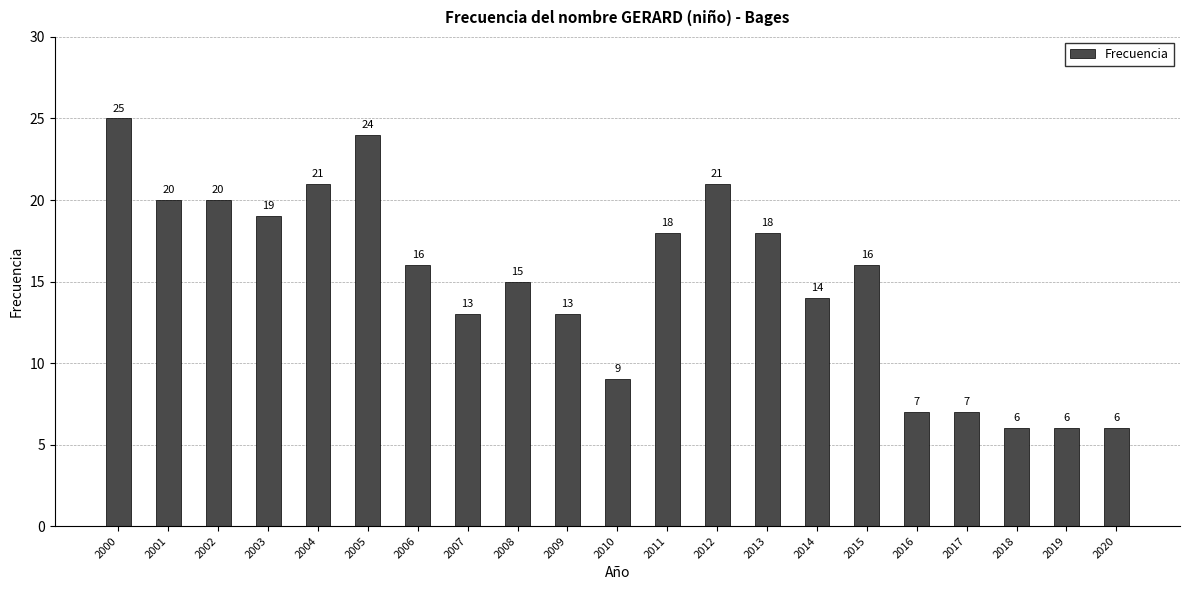

Which category has the highest value across all series?

2000